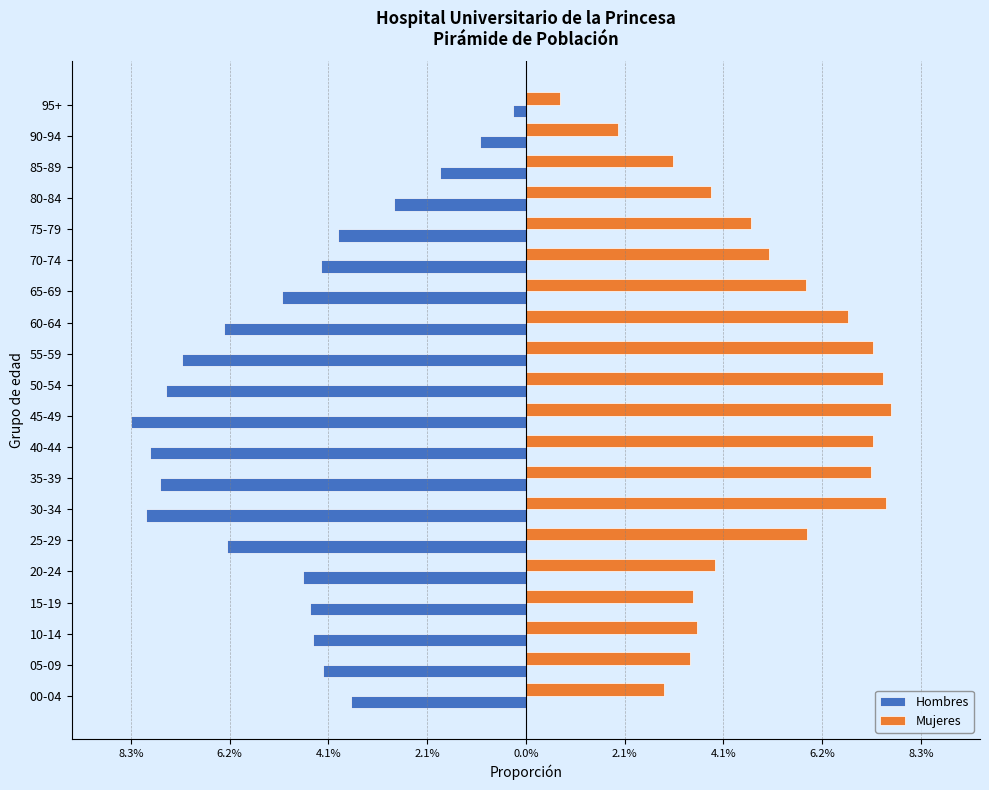

What are all the series names shown in the legend?

Hombres, Mujeres